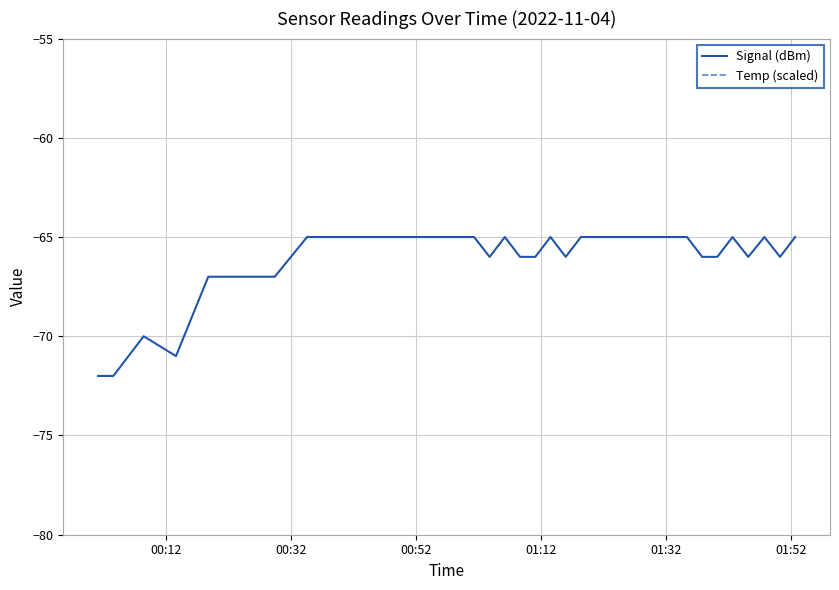

How many values in the Signal (dBm) series are below -65?

15